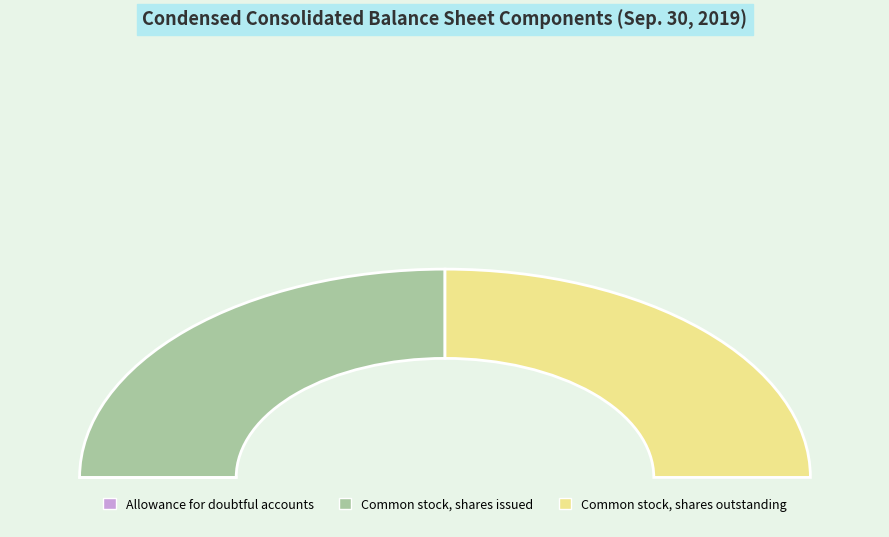

Between Common stock, shares issued and Allowance for doubtful accounts, which is larger?

Common stock, shares issued